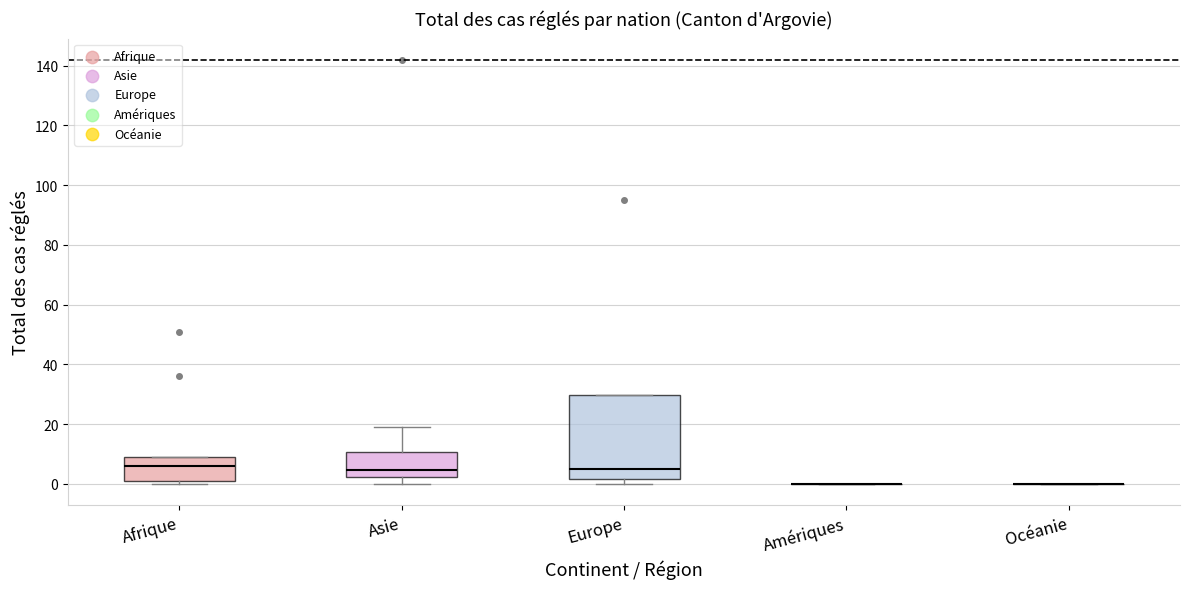

Reading left to right, read every box against the y-axis: the position of its median line, the range the box covers, and the ends of its whiskers. The values are not printed on the chart, so give them approximately, as read against the axis.

Afrique: median 6, box 2 to 10, whiskers 0 to 10
Asie: median 4, box 2 to 10, whiskers 0 to 20
Europe: median 6, box 2 to 30, whiskers 0 to 30
Amériques: box collapsed to a line at 0, whiskers 0 to 0
Océanie: box collapsed to a line at 0, whiskers 0 to 0